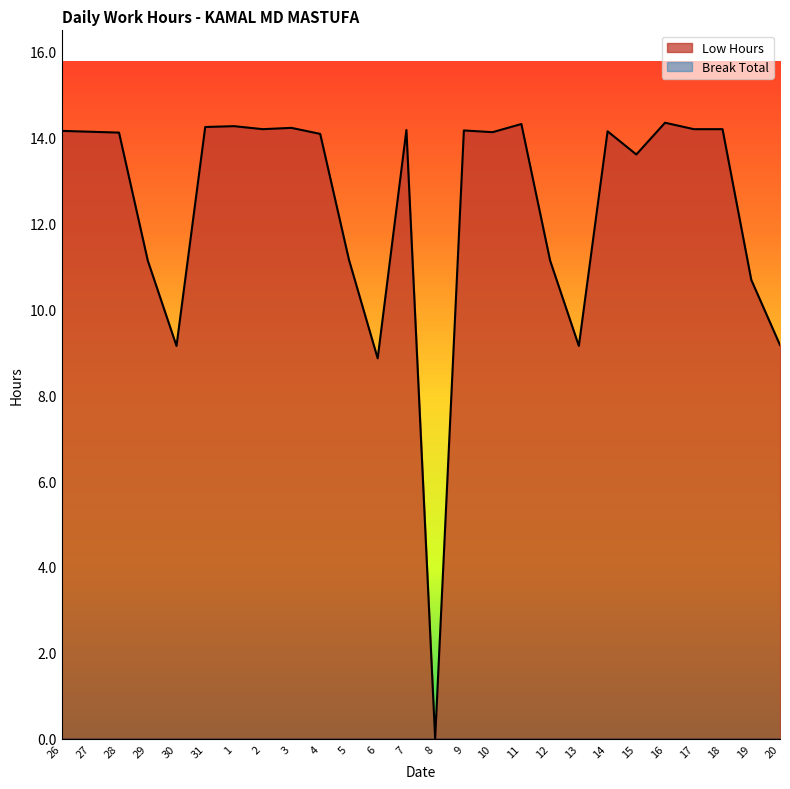

What is the sum of all values?

321.2